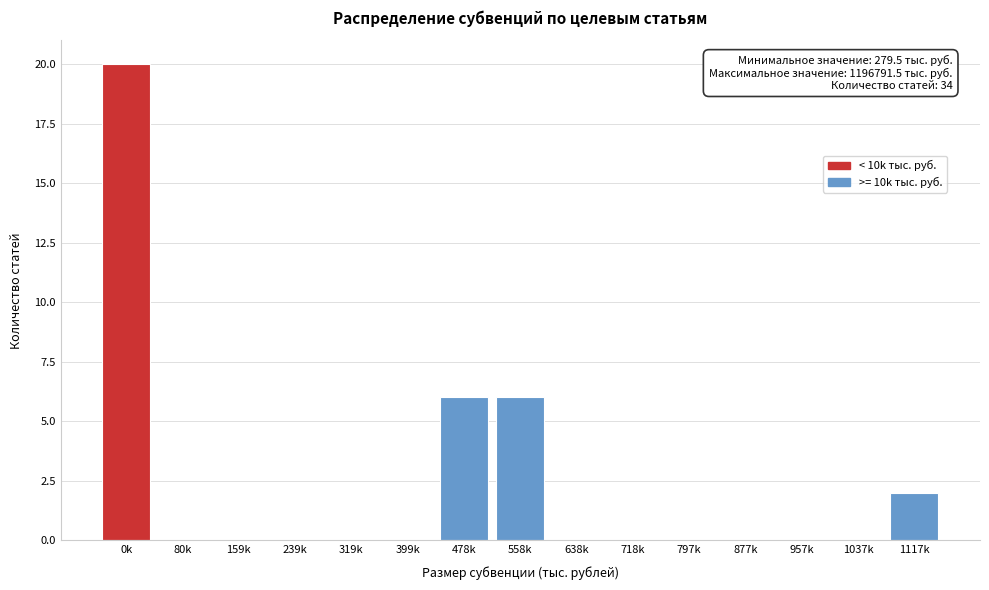

Reading left to right, what are all the values shown in this chart?

0k=20	80k=0	159k=0	239k=0	319k=0	399k=0	478k=6	558k=6	638k=0	718k=0	797k=0	877k=0	957k=0	1037k=0	1117k=2